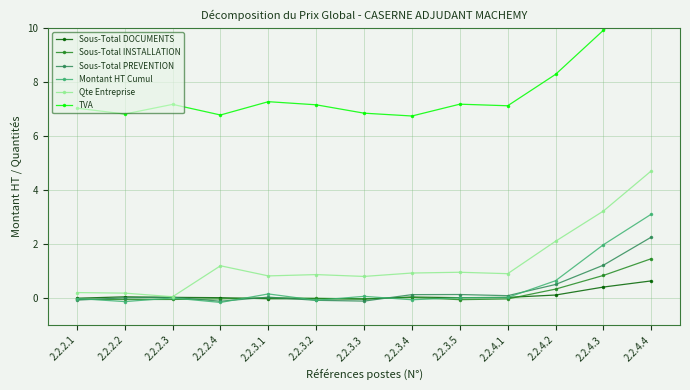

Read the Qte Entreprise value at 2.2.3.3.

0.8